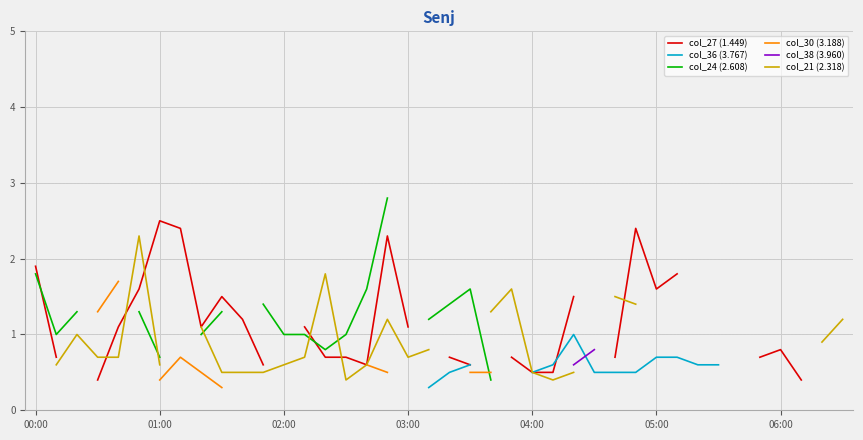

At how many categories does at least one series exceed 2?

5